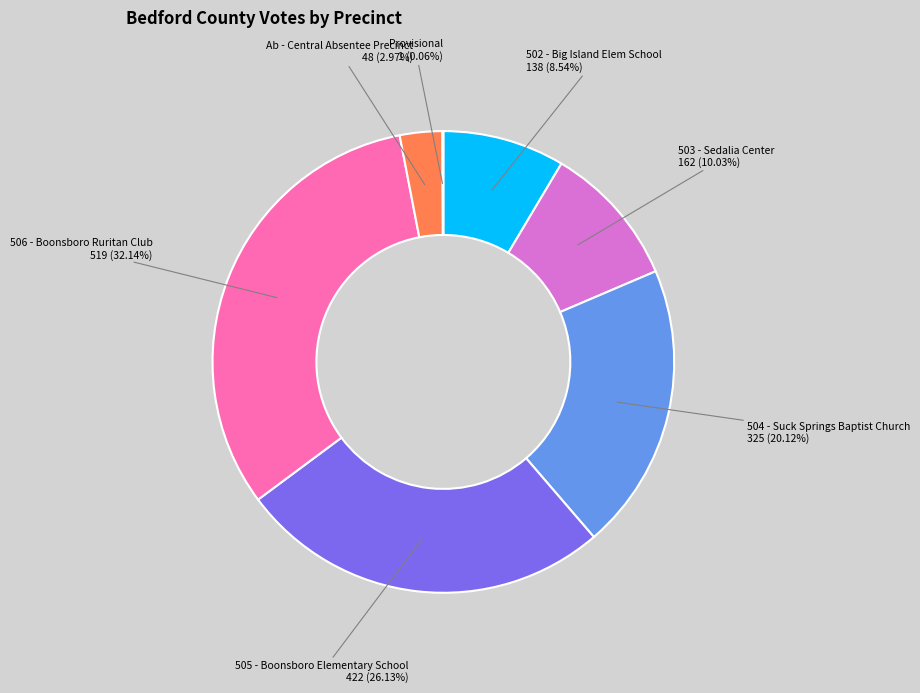

To the nearest percent, what is the difference between the Ab - Central Absentee Precinct and 502 - Big Island Elem School slice percentages?

6%